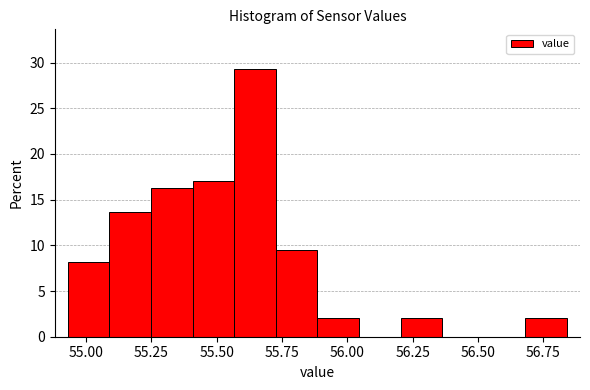

Around what value on the x-axis is the tallest bar? Give the approximate position of its centre, as read against the axis.

55.65